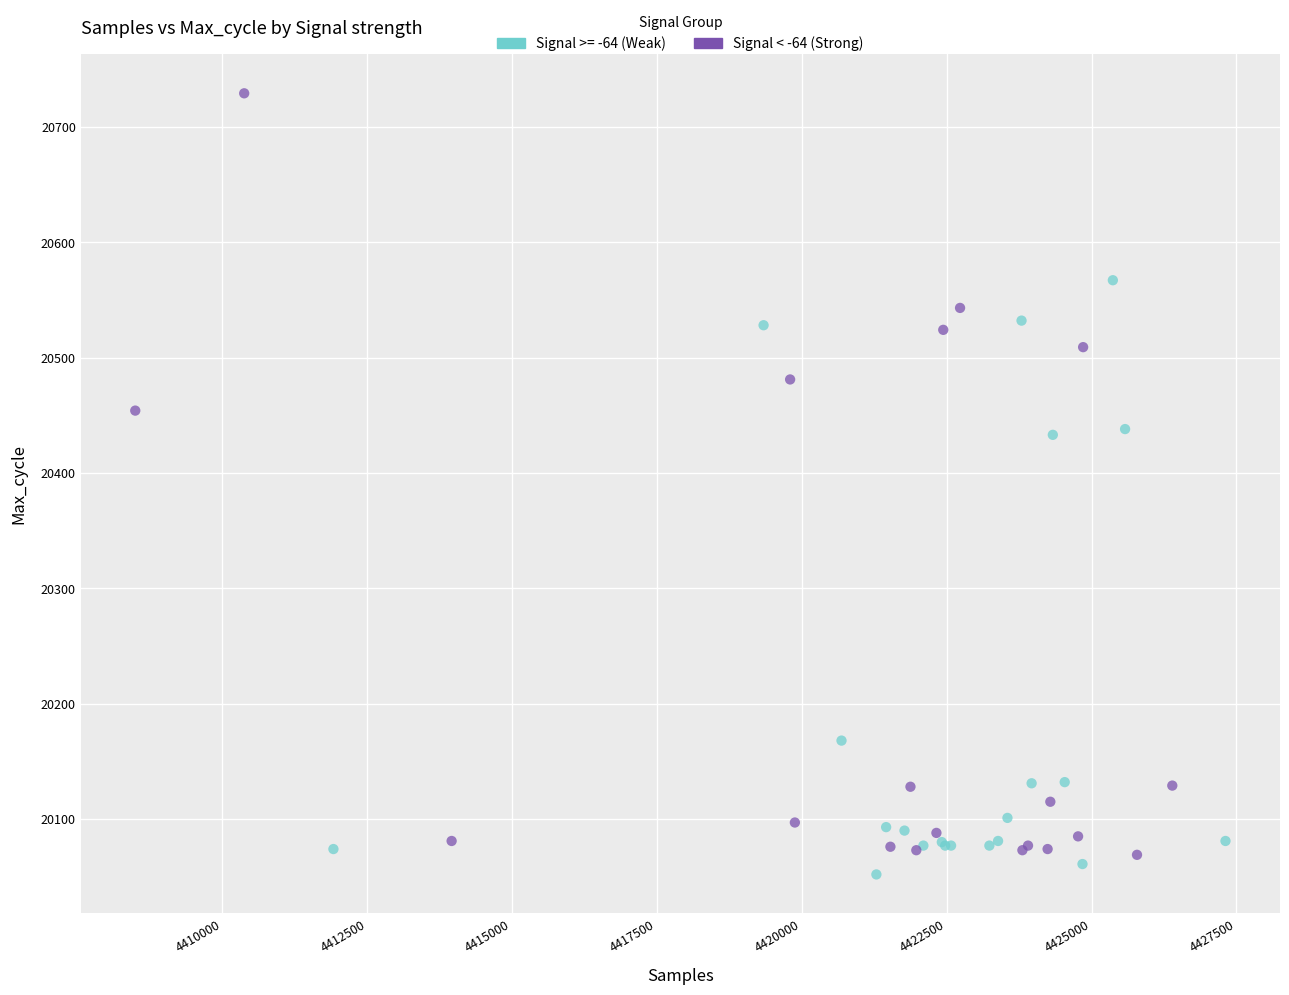

Which series has the largest Y range (max minus min)?

Signal < -64 (Strong)